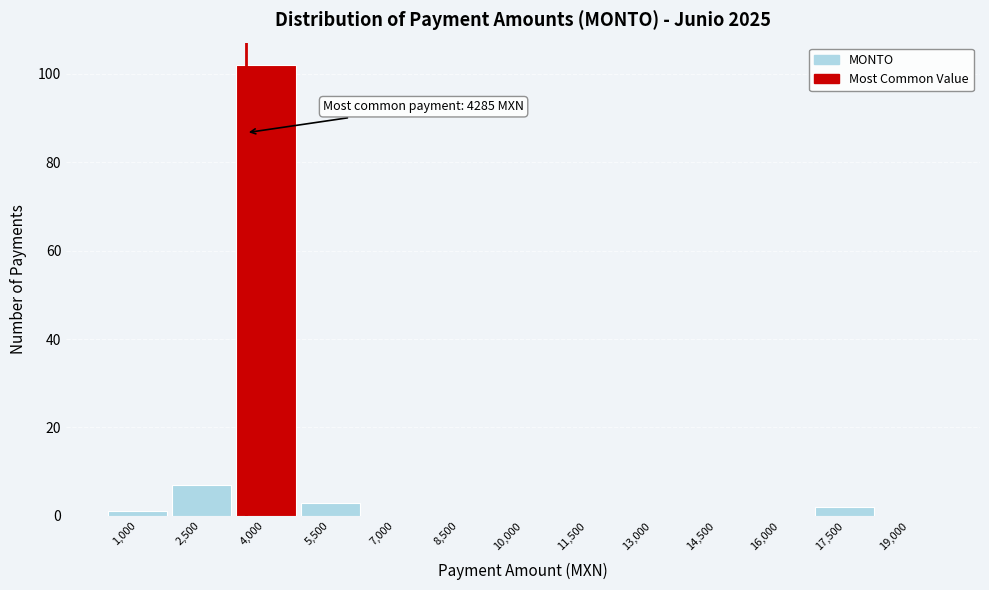

Reading left to right, transcribe all the data shown in this chart.

1,000=1	2,500=7	4,000=102	5,500=3	7,000=0	8,500=0	10,000=0	11,500=0	13,000=0	14,500=0	16,000=0	17,500=2	19,000=0